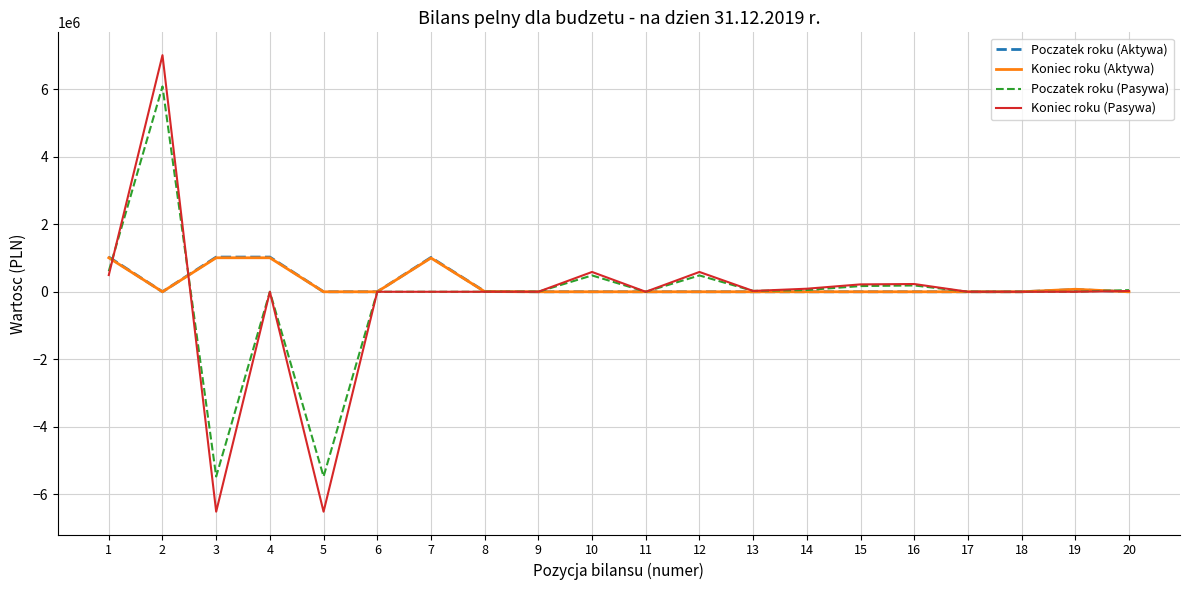

What is the maximum value shown in the chart?

7011756.5